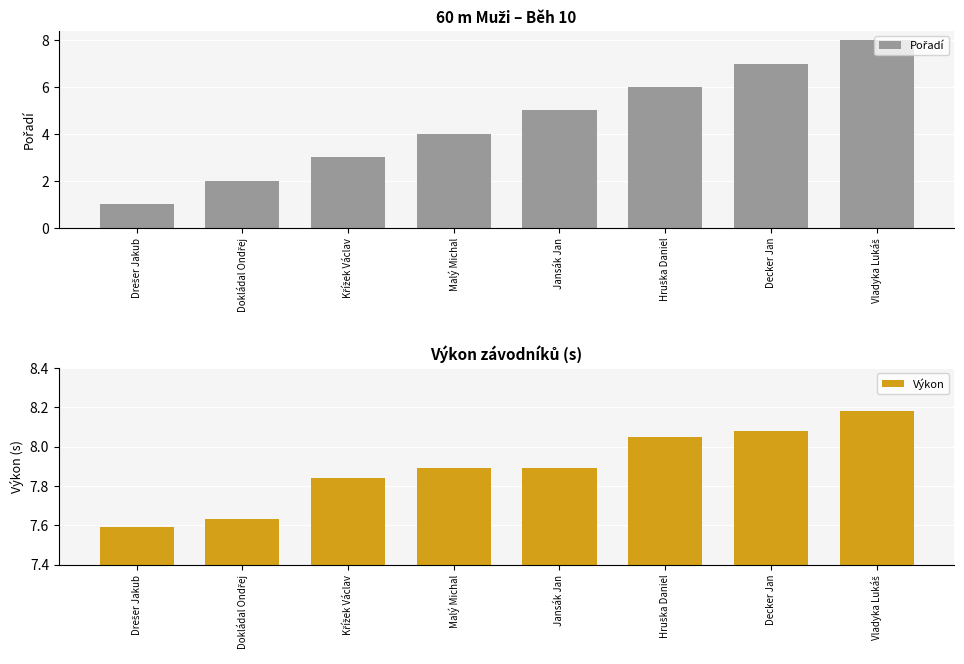

What is the spread (max minus min) of values at Drešer Jakub?

6.6